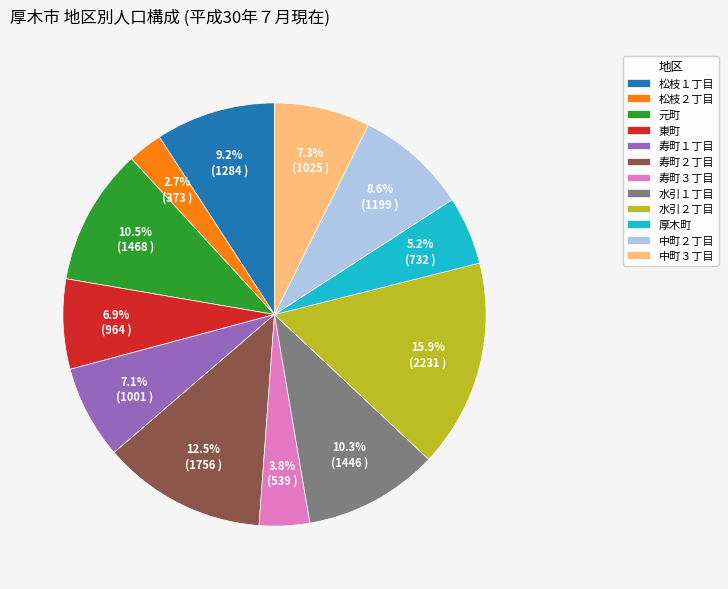

Count the number of slices in the pie.

12